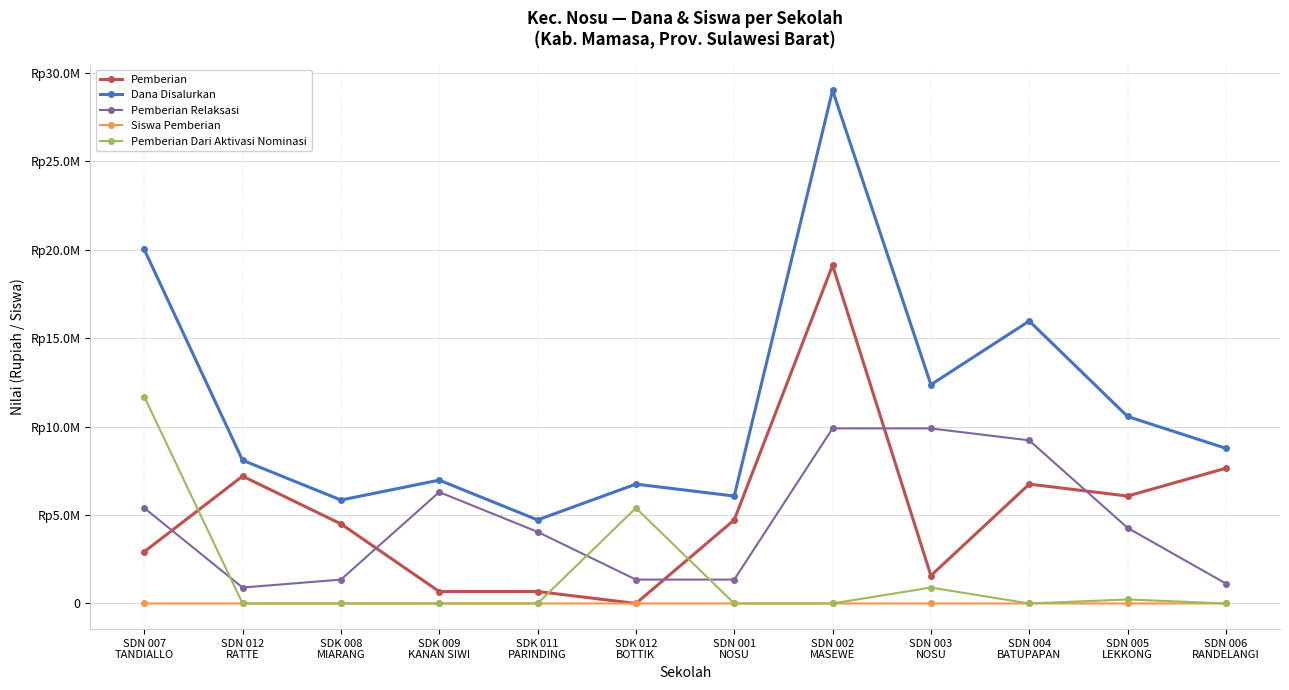

Where is Pemberian Relaksasi nearest to the value 5400000?

SDN 007
TANDIALLO